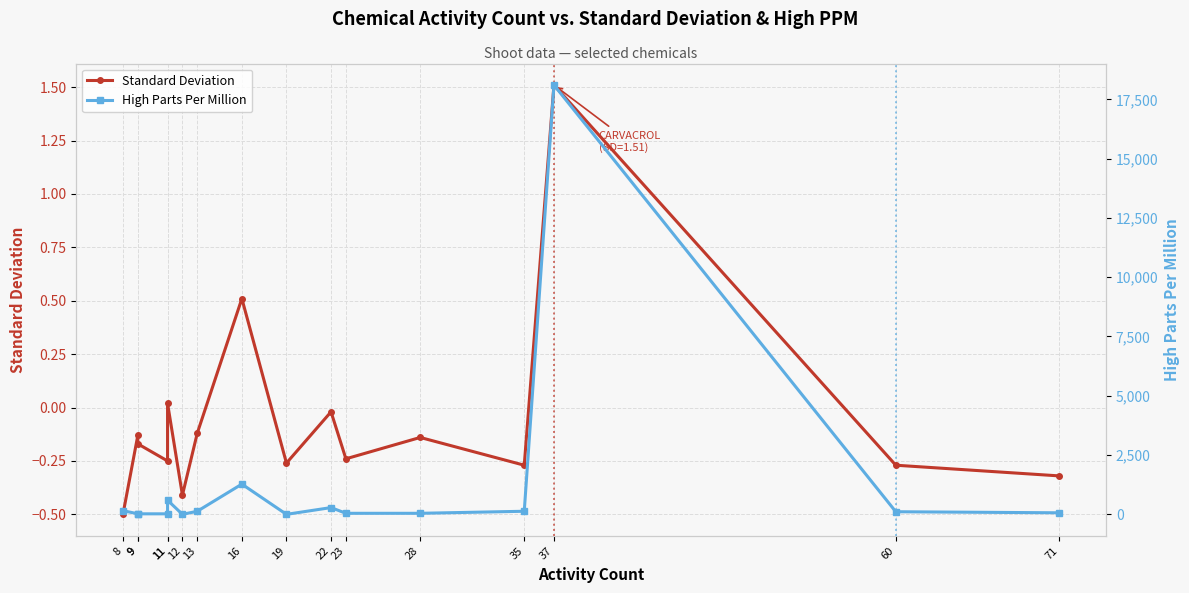

The High Parts Per Million series shows 130.0 at 13. True or false?

True